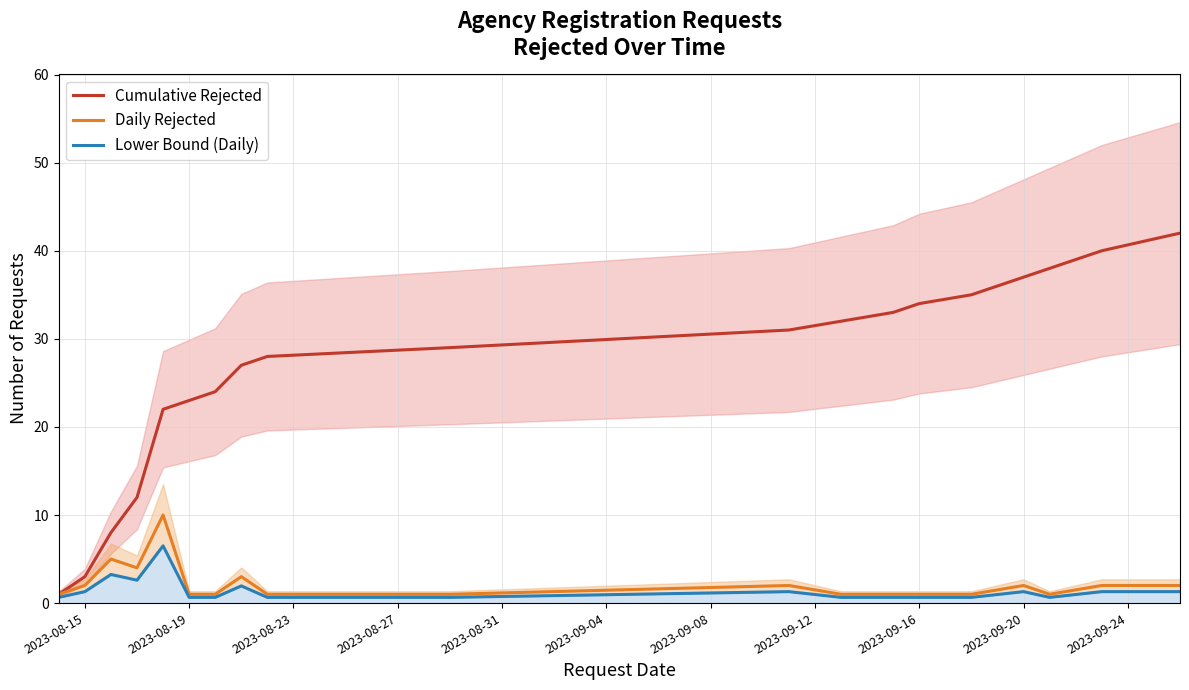

What is the minimum value shown in the chart?

0.7